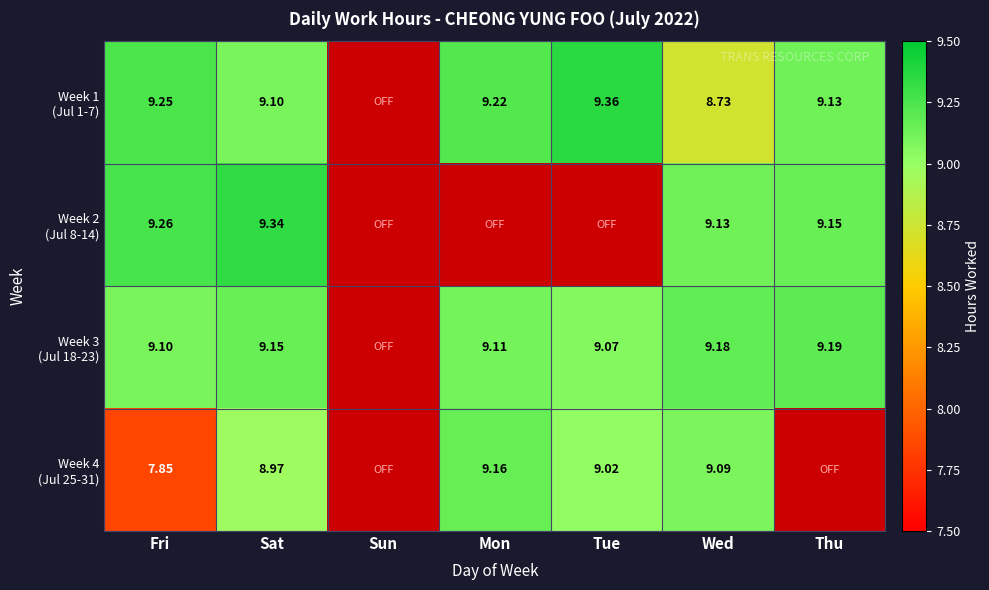

Which category has the lowest value across all series?

Fri